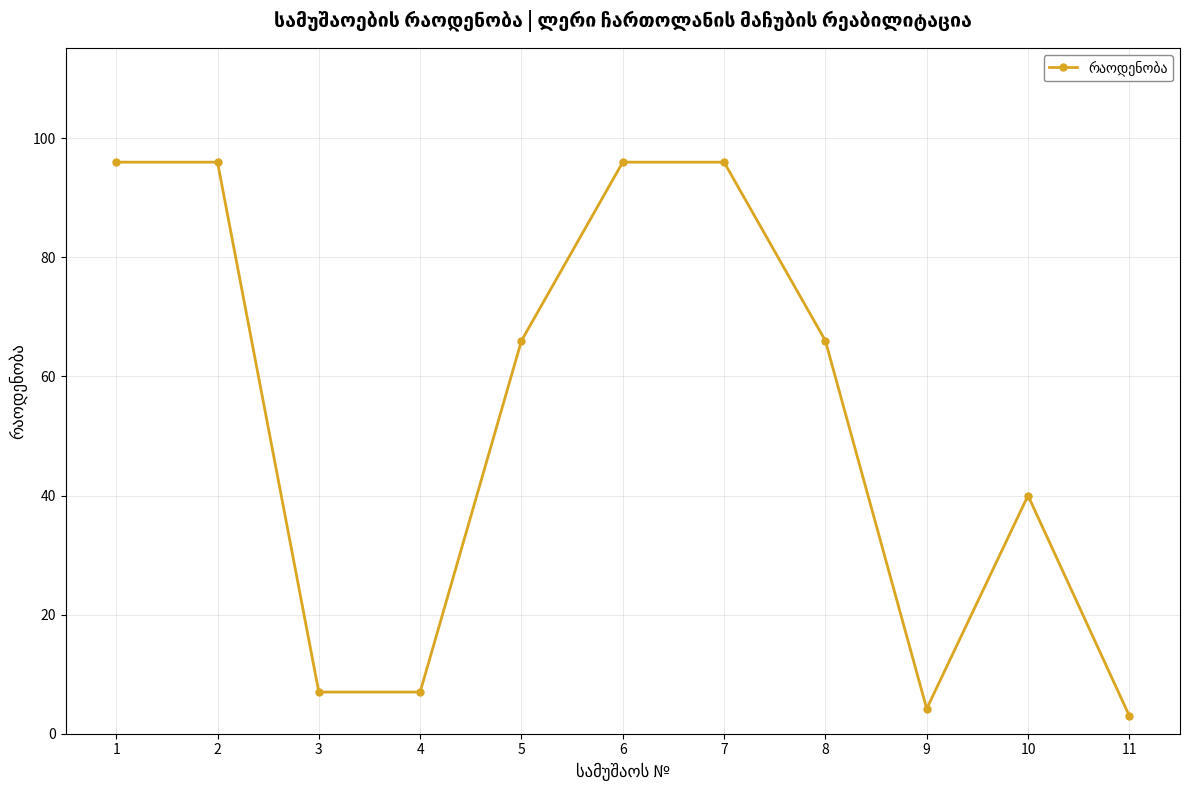

At which label is the value closest to 49?

10